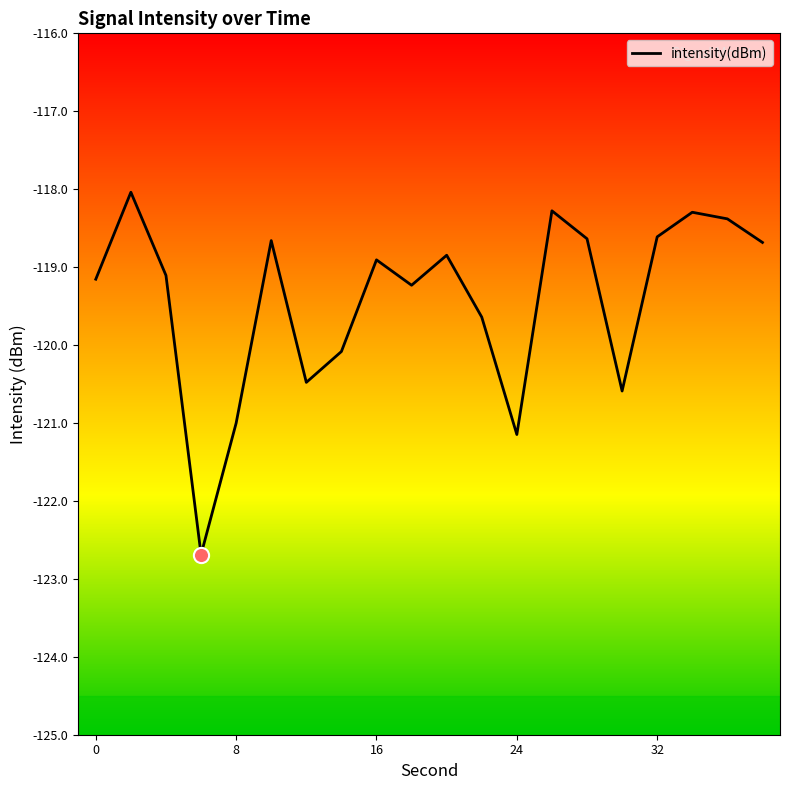

What is the minimum value shown in the chart?

-122.7